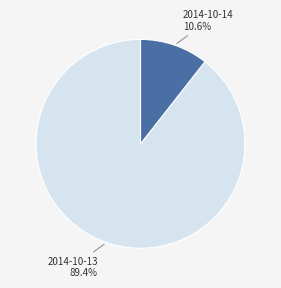

The 2014-10-14 slice represents 22% of the pie. True or false?

False